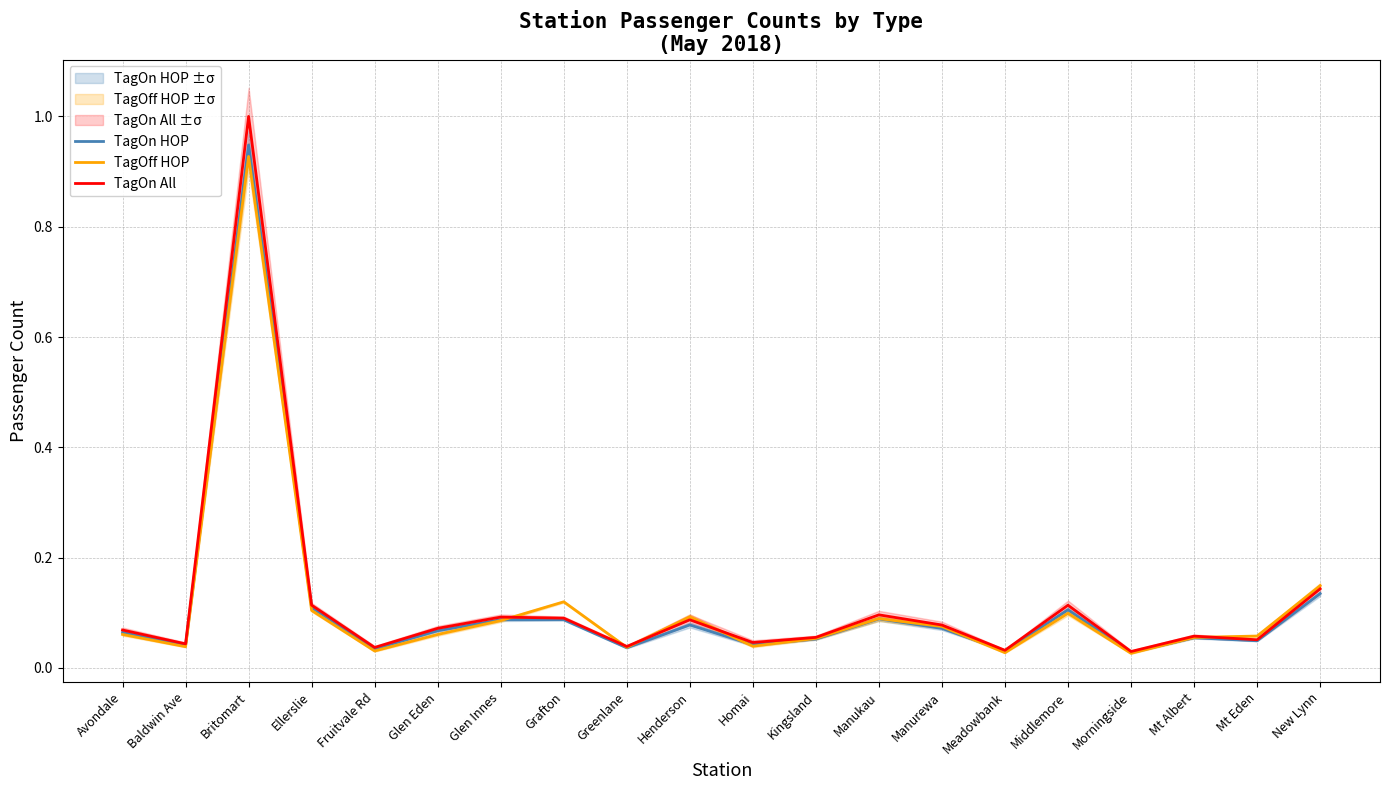

At how many categories does at least one series exceed 0?

20